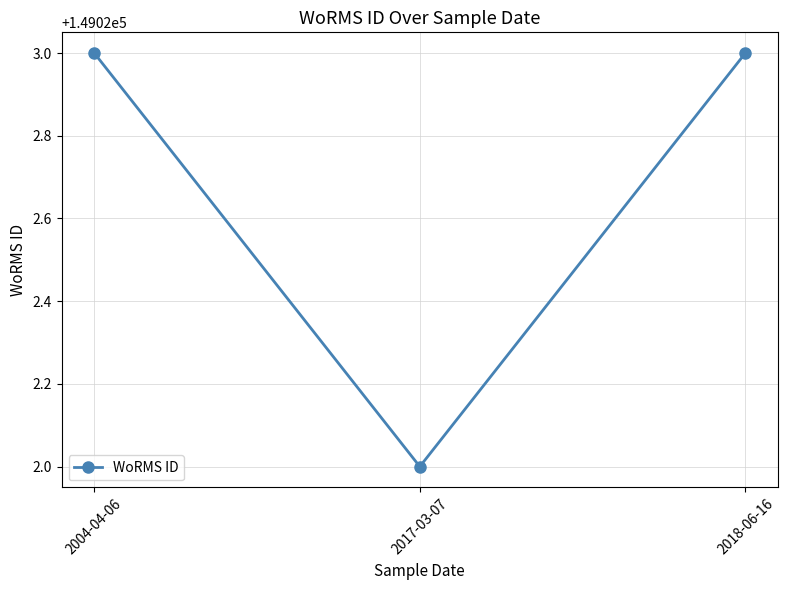

What is the label of the 3rd point from the left?

2018-06-16